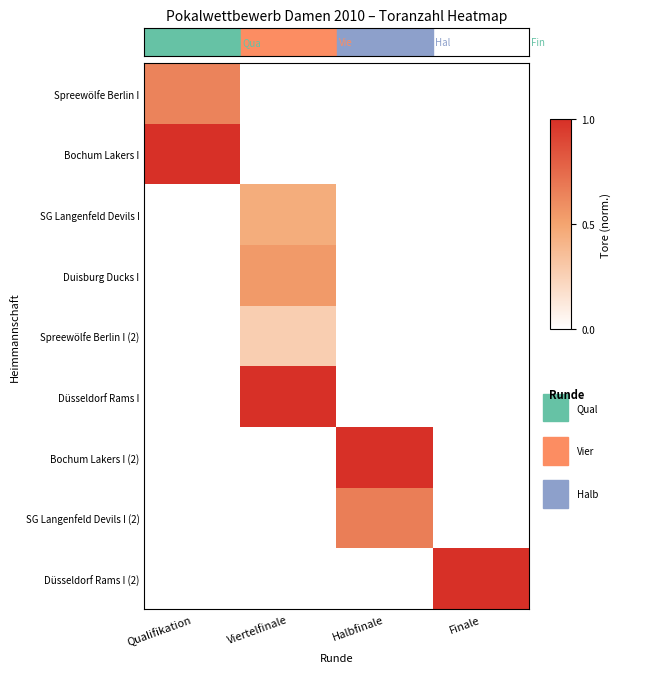

What is the spread (max minus min) of values at Viertelfinale?

1.0